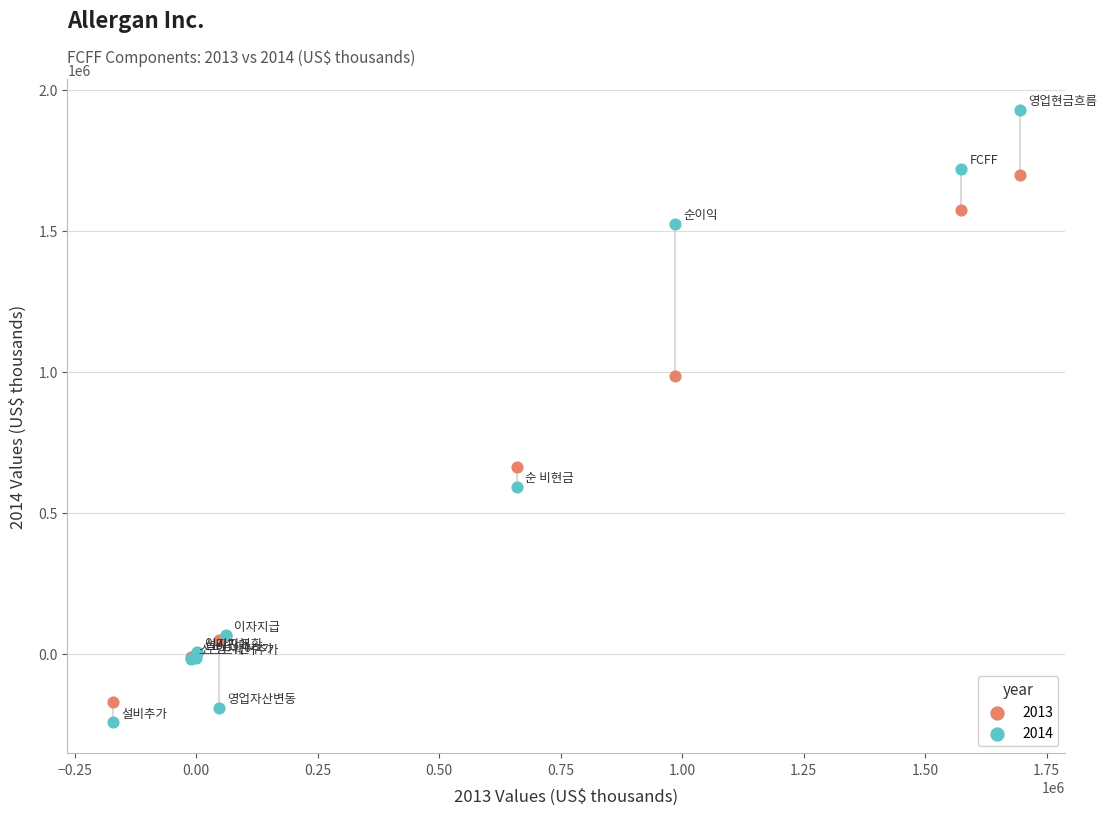

Which series has the widest spread of Y values?

2014